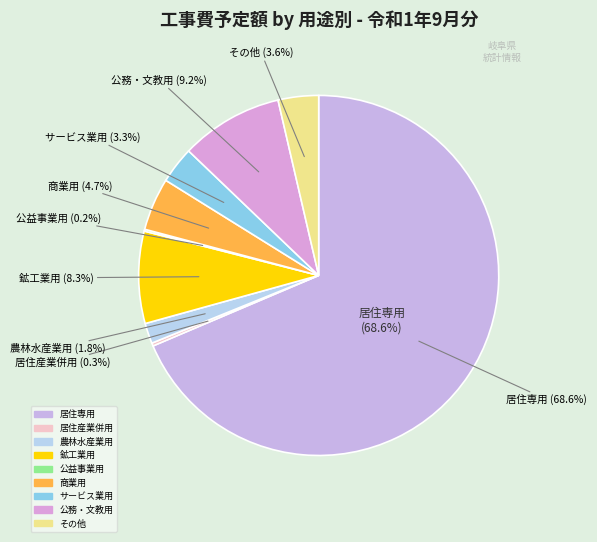

Which category accounts for the majority?

居住専用